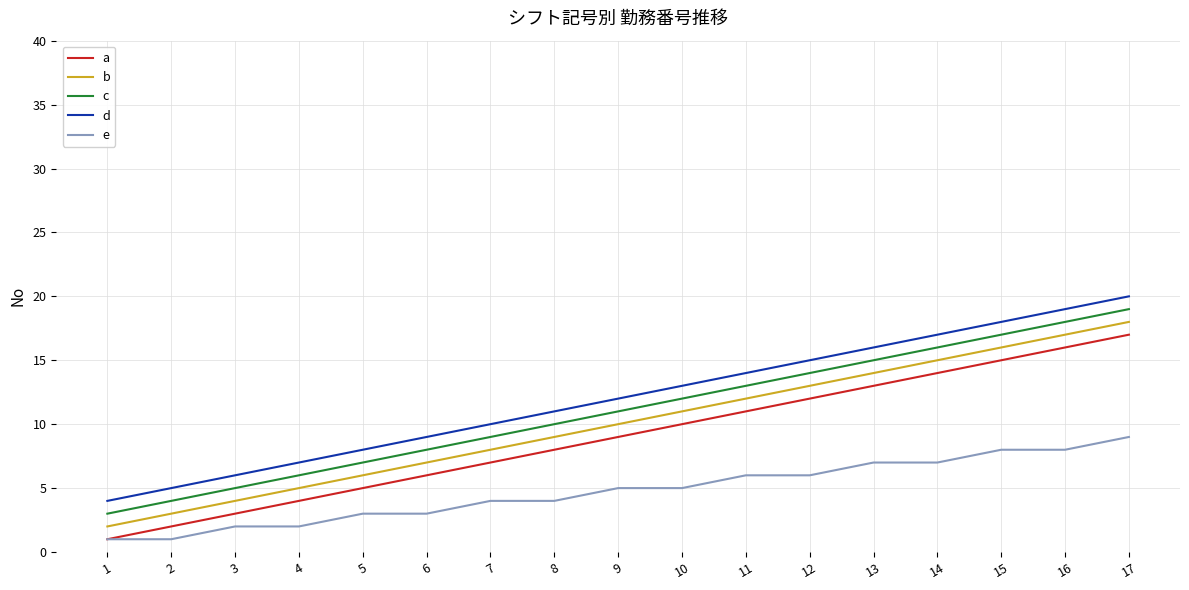

True or false: a has more than 0 points higher than both neighbors.

False